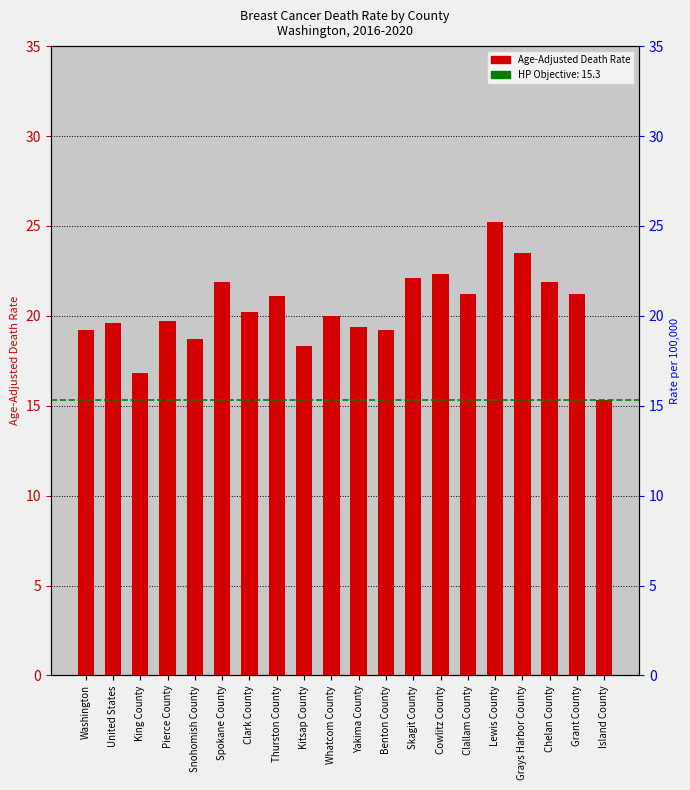

Reading left to right, what are all the values shown in this chart?

Washington=19.2	United States=19.6	King County=16.8	Pierce County=19.7	Snohomish County=18.7	Spokane County=21.9	Clark County=20.2	Thurston County=21.1	Kitsap County=18.3	Whatcom County=20.0	Yakima County=19.4	Benton County=19.2	Skagit County=22.1	Cowlitz County=22.3	Clallam County=21.2	Lewis County=25.2	Grays Harbor County=23.5	Chelan County=21.9	Grant County=21.2	Island County=15.3